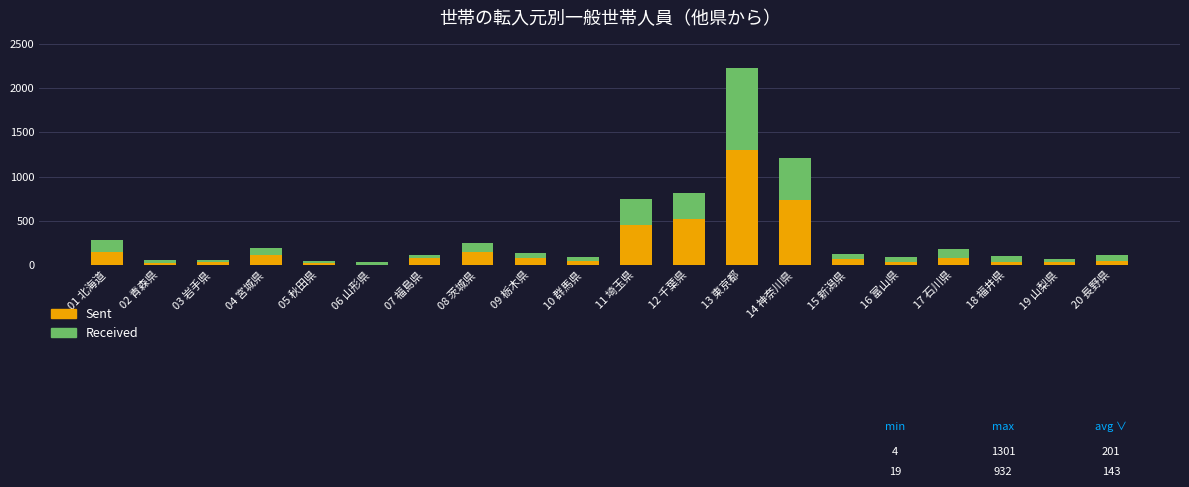

The value of Sent at 12 千葉県 is 521. True or false?

True